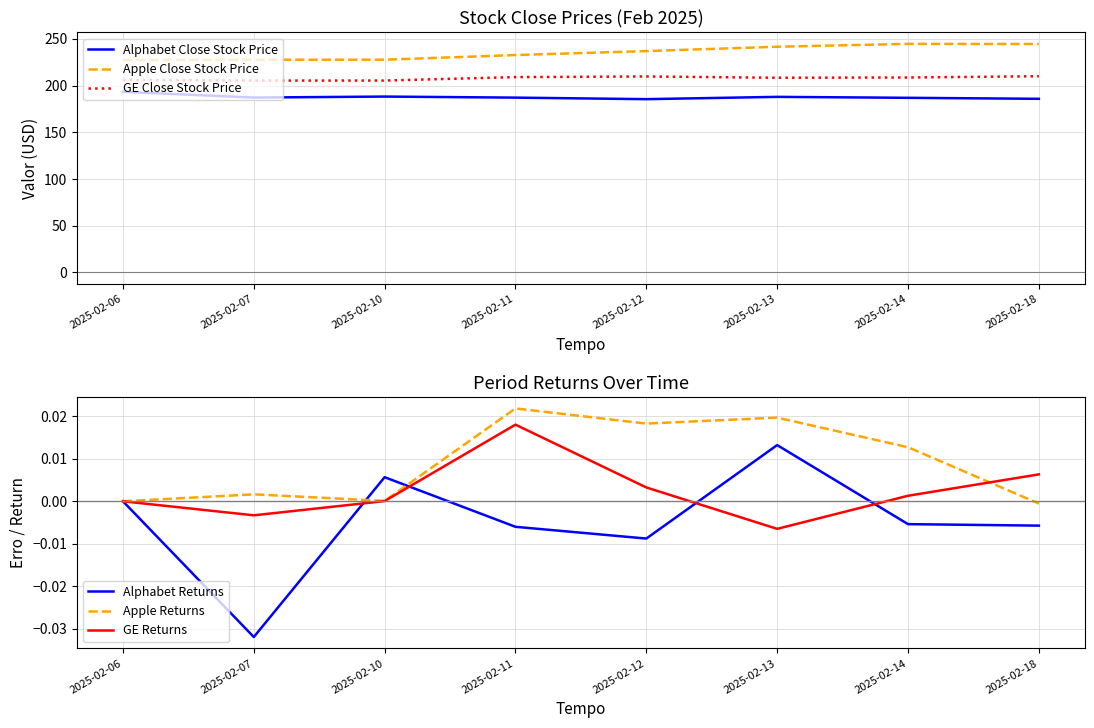

True or false: Alphabet Close Stock Price and GE Returns cross at least once.

False